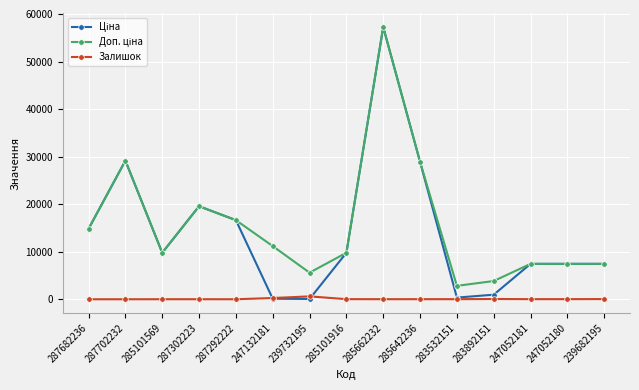

The Залишок series shows 40.0 at 239682195. True or false?

True